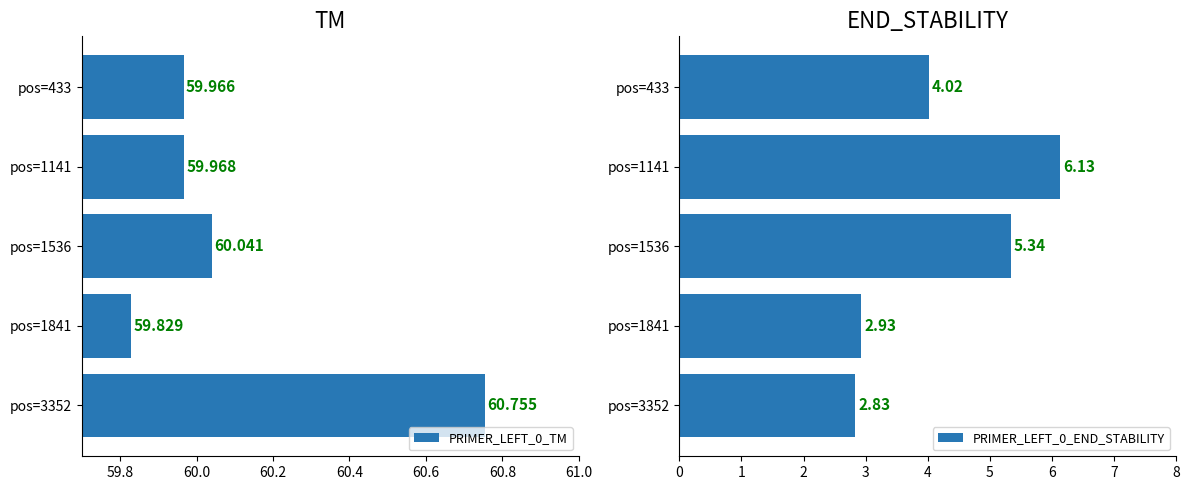

Which series has the widest spread of values?

PRIMER_LEFT_0_END_STABILITY